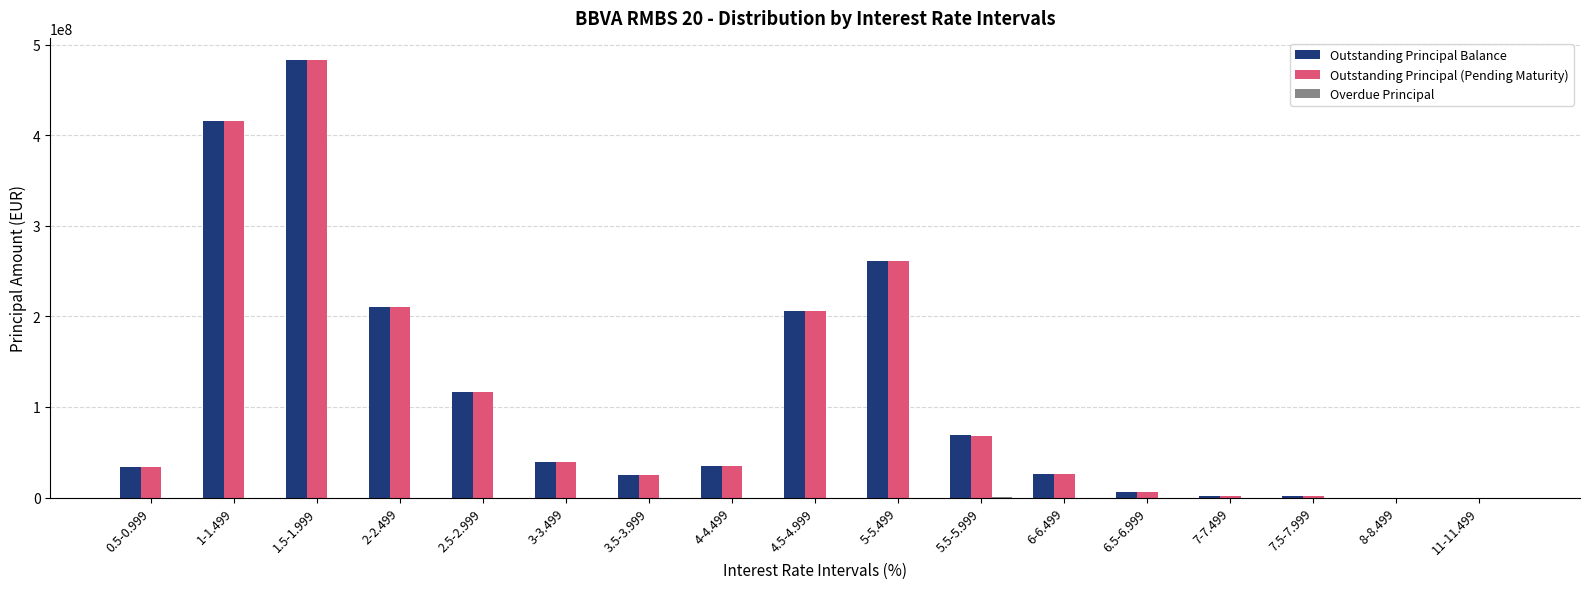

Is the value of Outstanding Principal Balance at 5-5.499 greater than the value of Outstanding Principal (Pending Maturity) at 4.5-4.999?

Yes